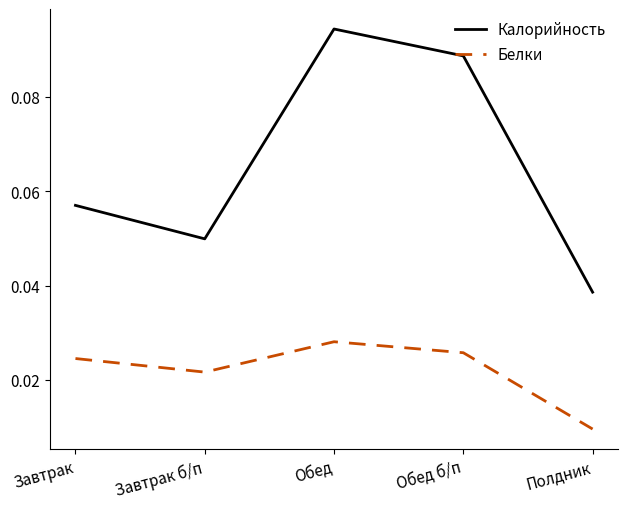

Which series has the largest range (max minus min)?

Калорийность